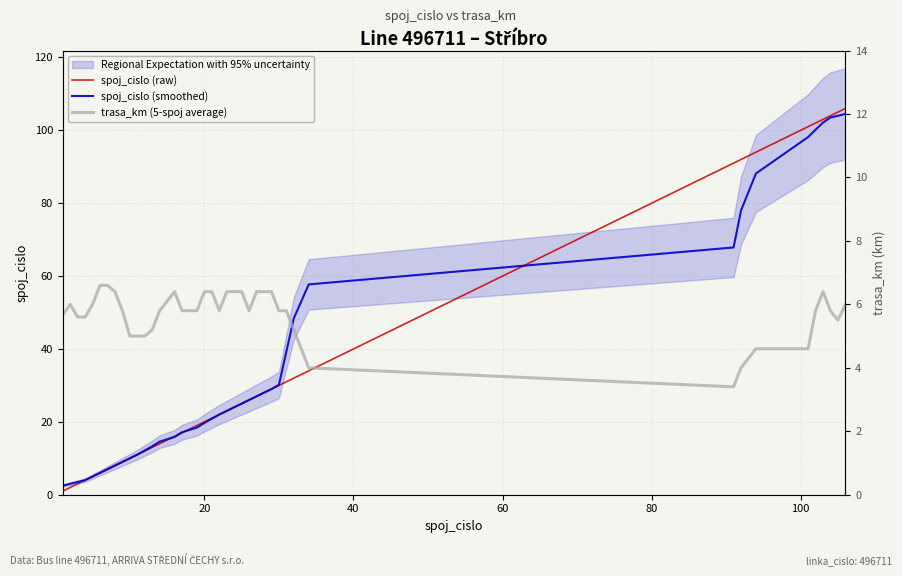

What is the average value of the spoj_cislo (raw) series?

35.7